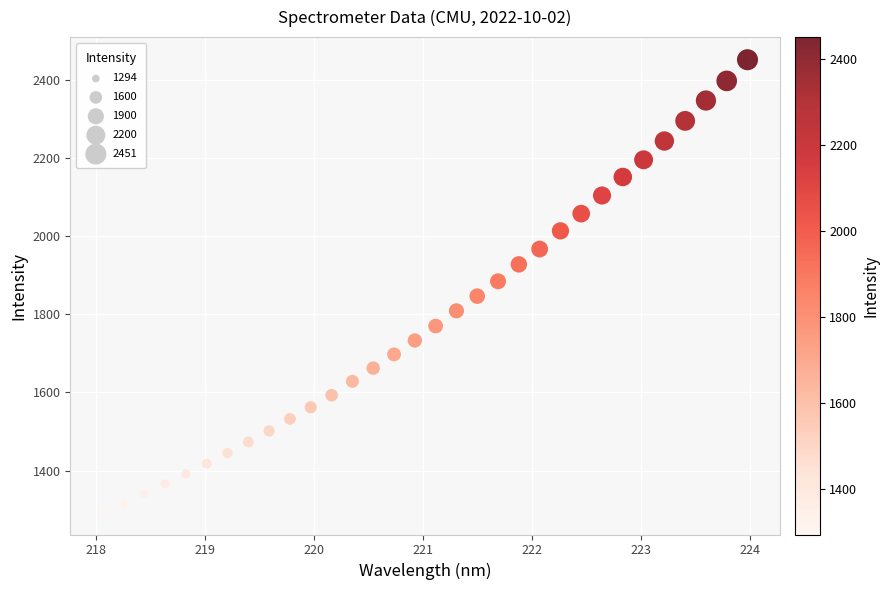

What is the range of Y values (max minus min)?

1156.9